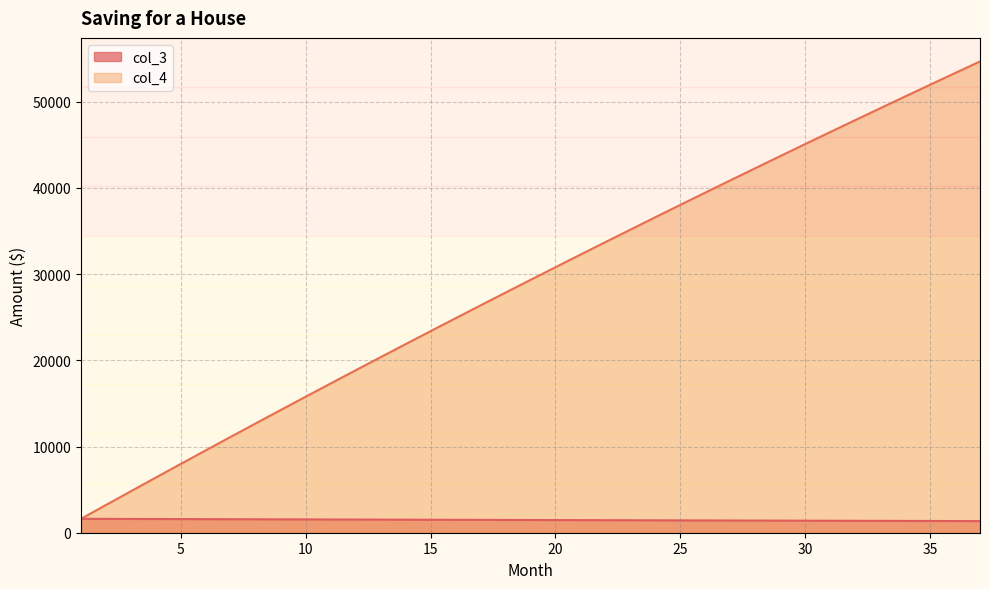

Rank the series by their maximum value, from highest to lowest.

col_4, col_3